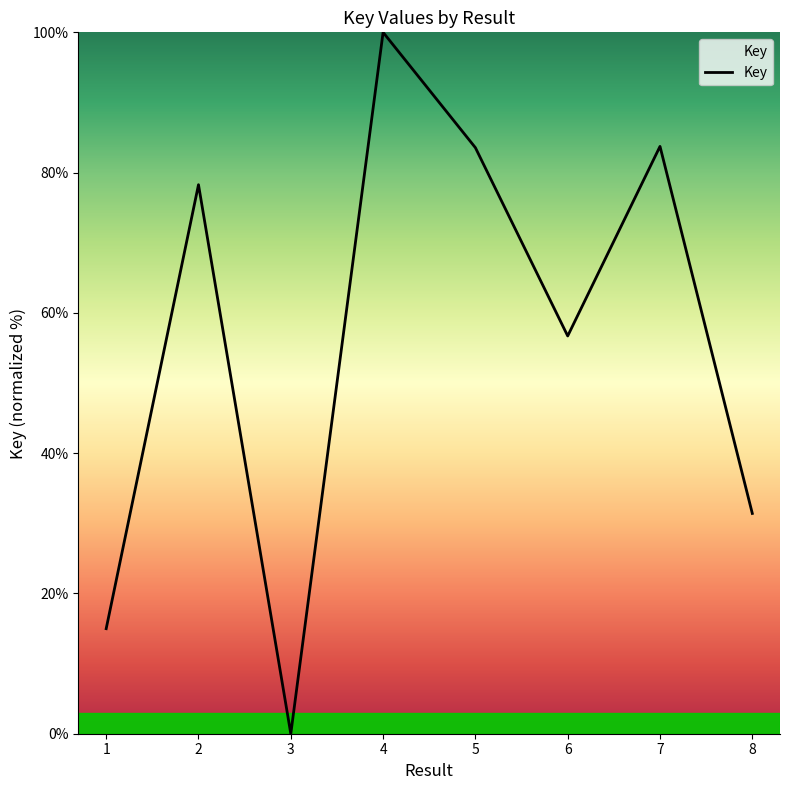

Approximately how many times larger is the value at 5 compared to 7?

1.0